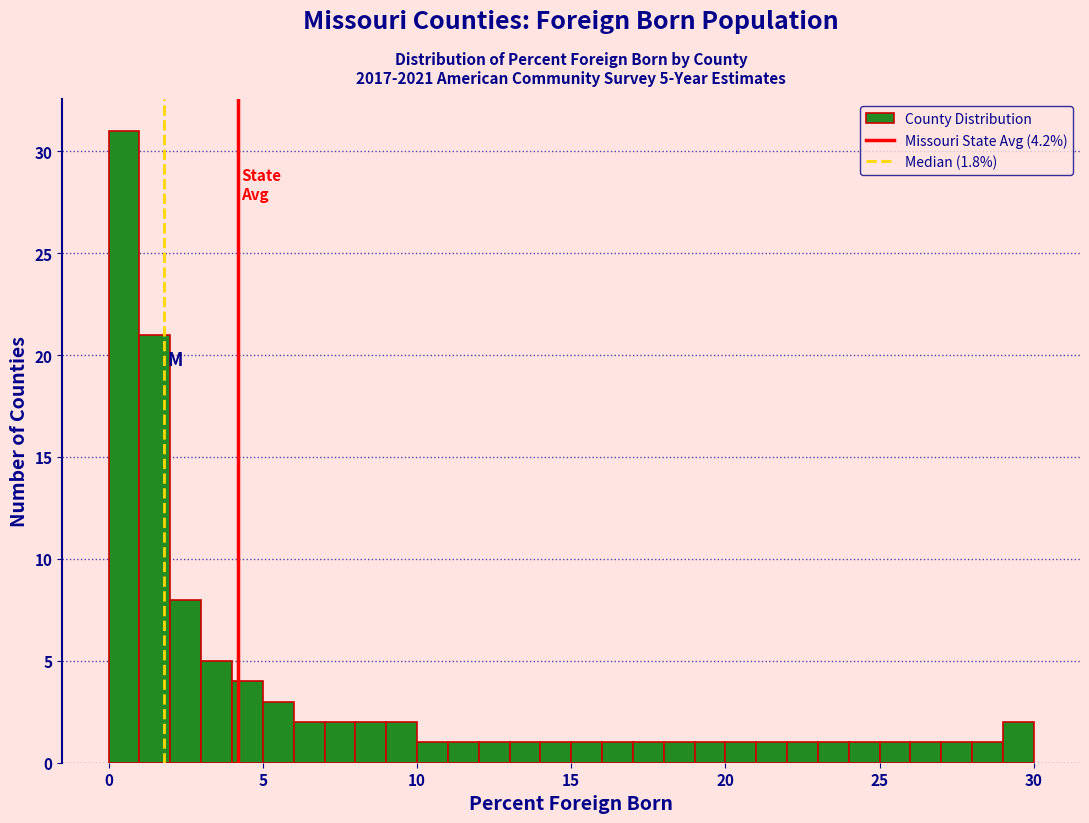

Read against the x-axis, roughly where is the centre of the tallest bar?

0.5